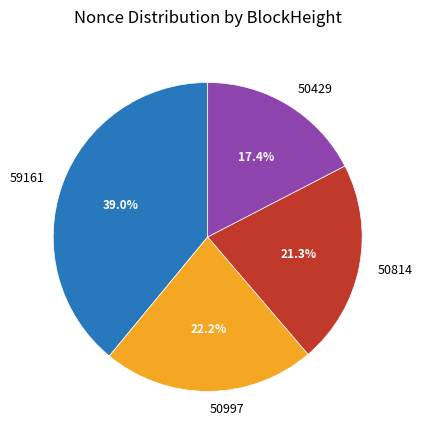

How many segments does this pie chart have?

4